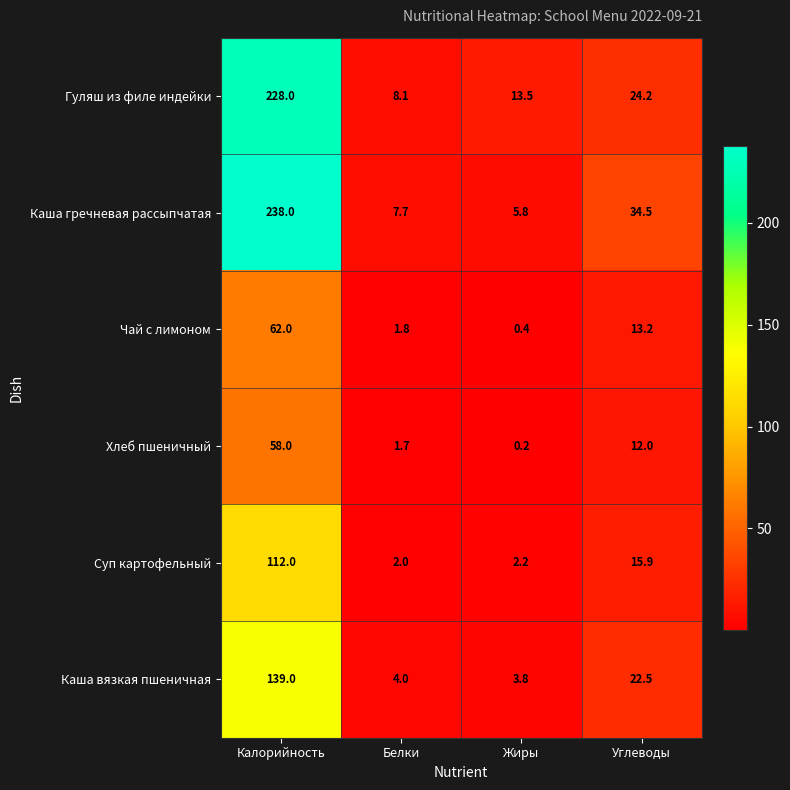

How many values in the Каша гречневая рассыпчатая series exceed 34?

2